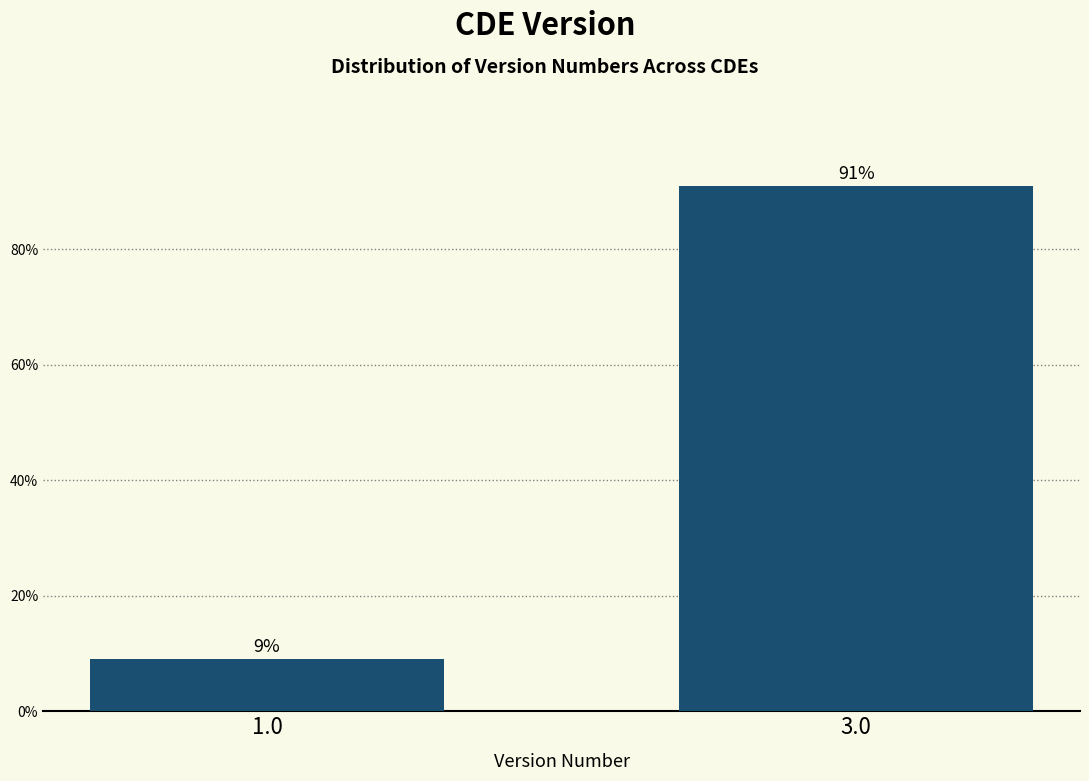

The value at 1.0 is 16.2. True or false?

False